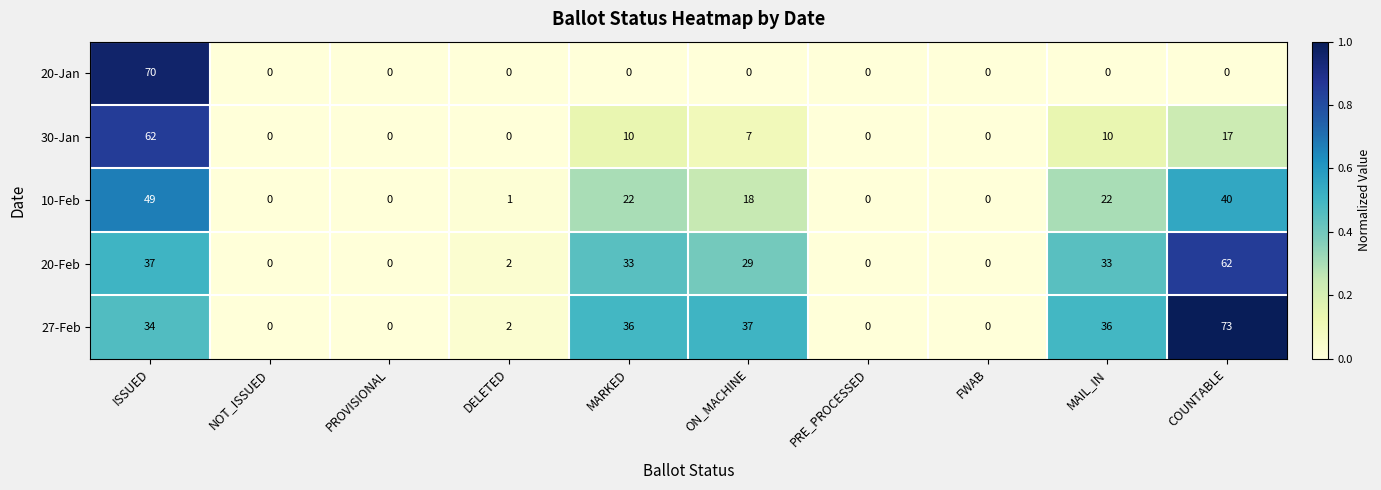

Which label corresponds to the largest value in the chart?

COUNTABLE